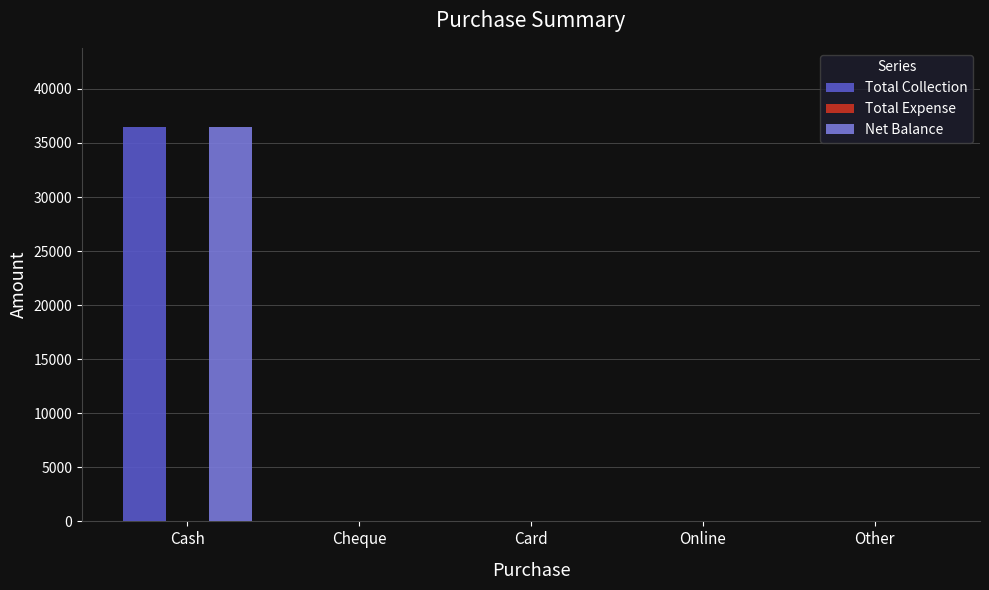

Count the number of data series in this chart.

2